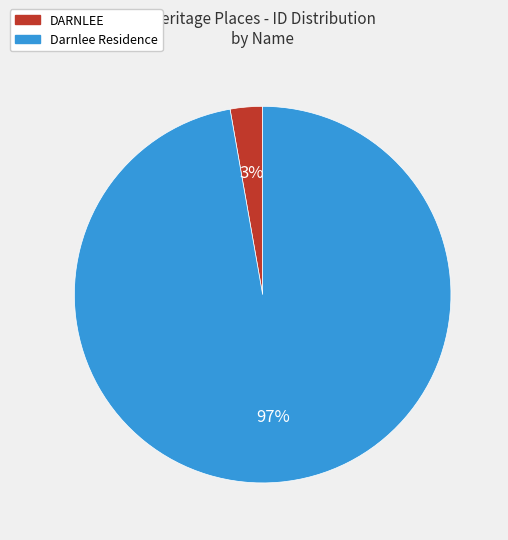

Does DARNLEE represent more than half of the total?

No